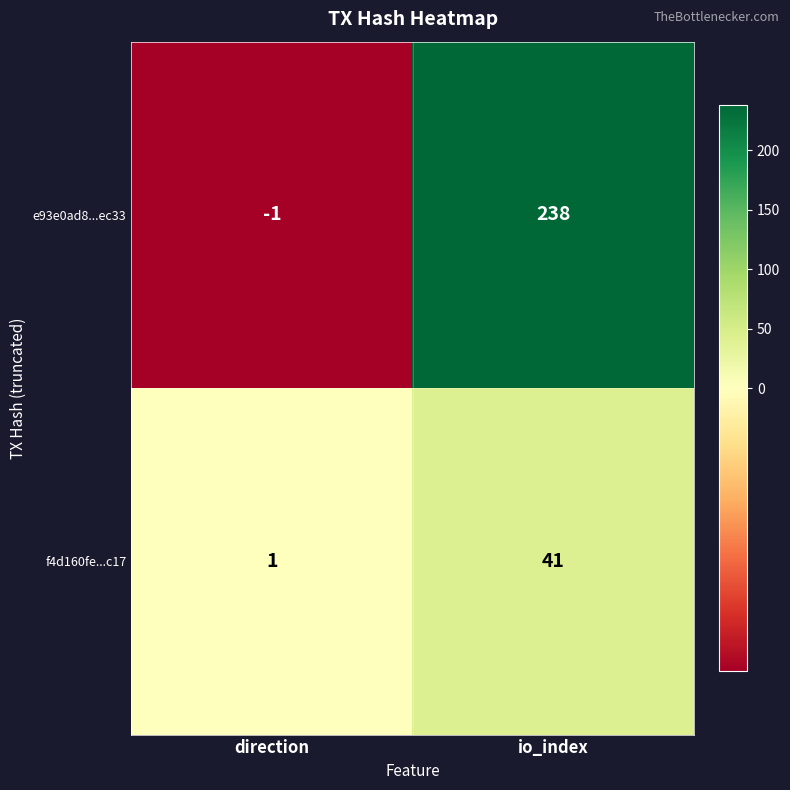

Which series has the largest total across all categories?

e93e0ad8...ec33